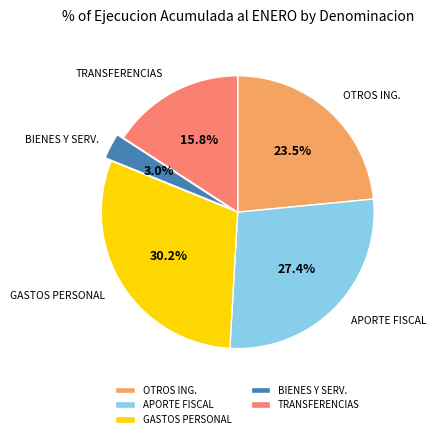

What percentage is NOT represented by TRANSFERENCIAS?

84.2%